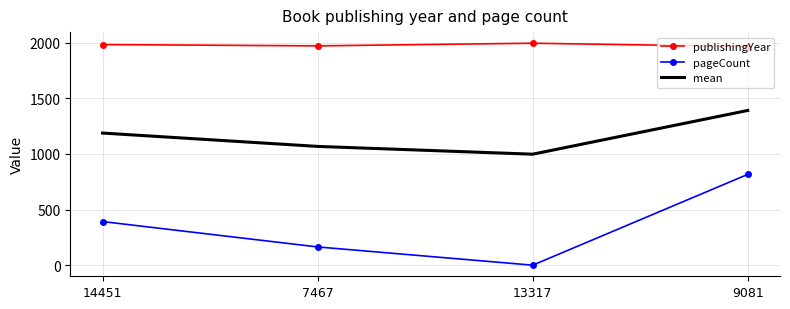

True or false: pageCount has a value of -542.1 at 13317.

False